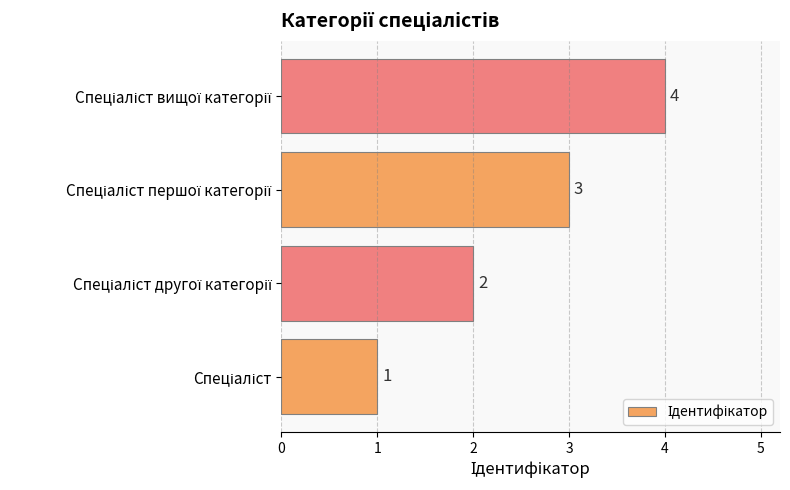

Count the values in the range 2 to 4.

3